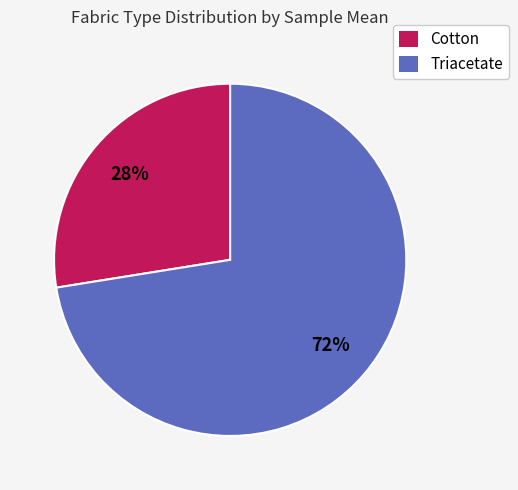

Which category accounts for the majority?

Triacetate